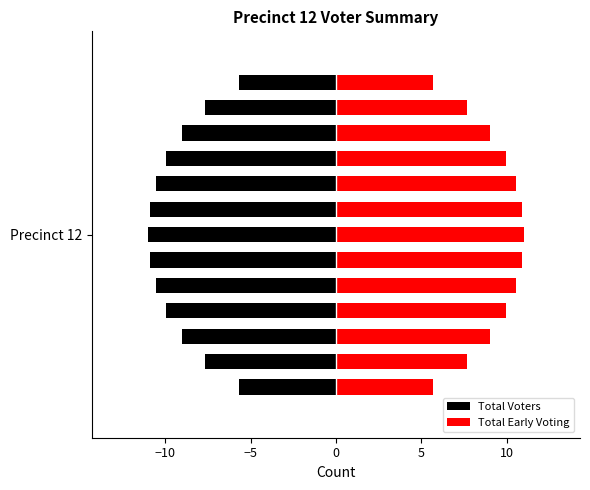

How many series are shown in this chart?

2